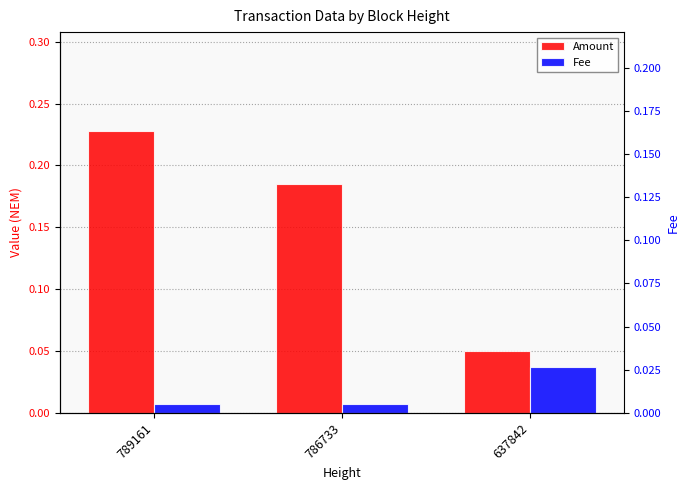

At how many categories does at least one series exceed 0?

3